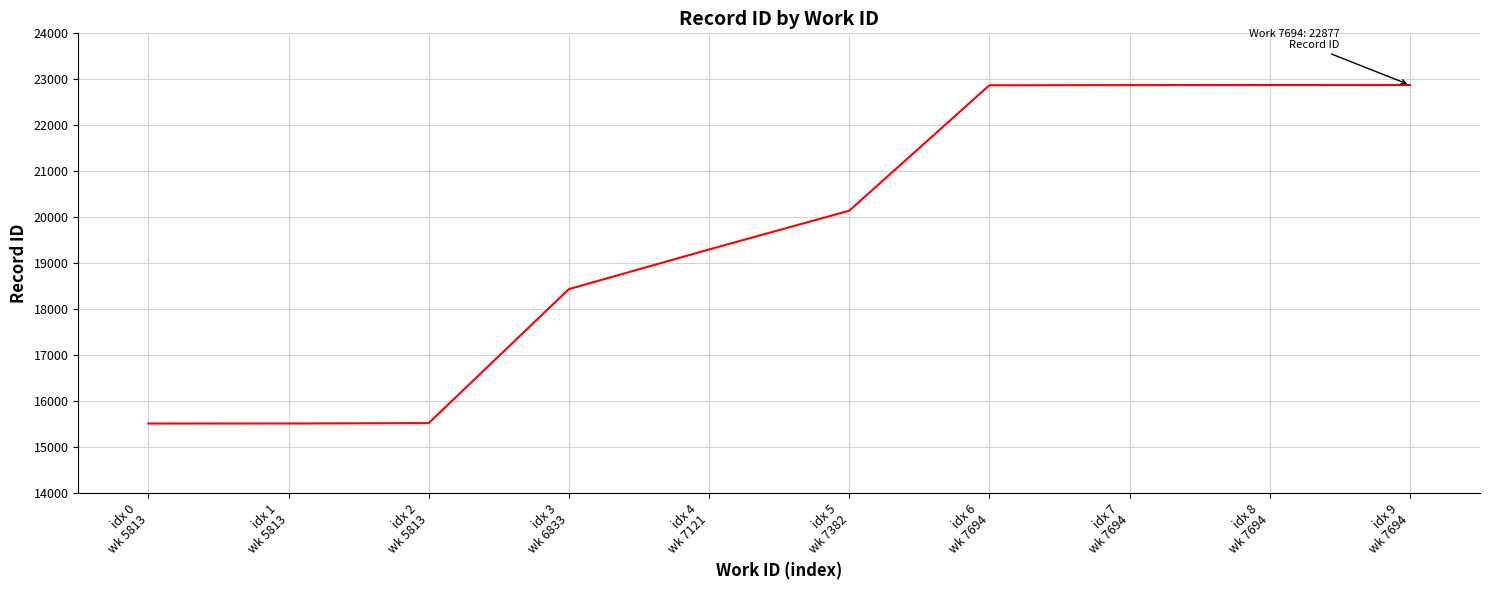

Read the value at idx 0
wk 5813, to the nearest 10.

15520